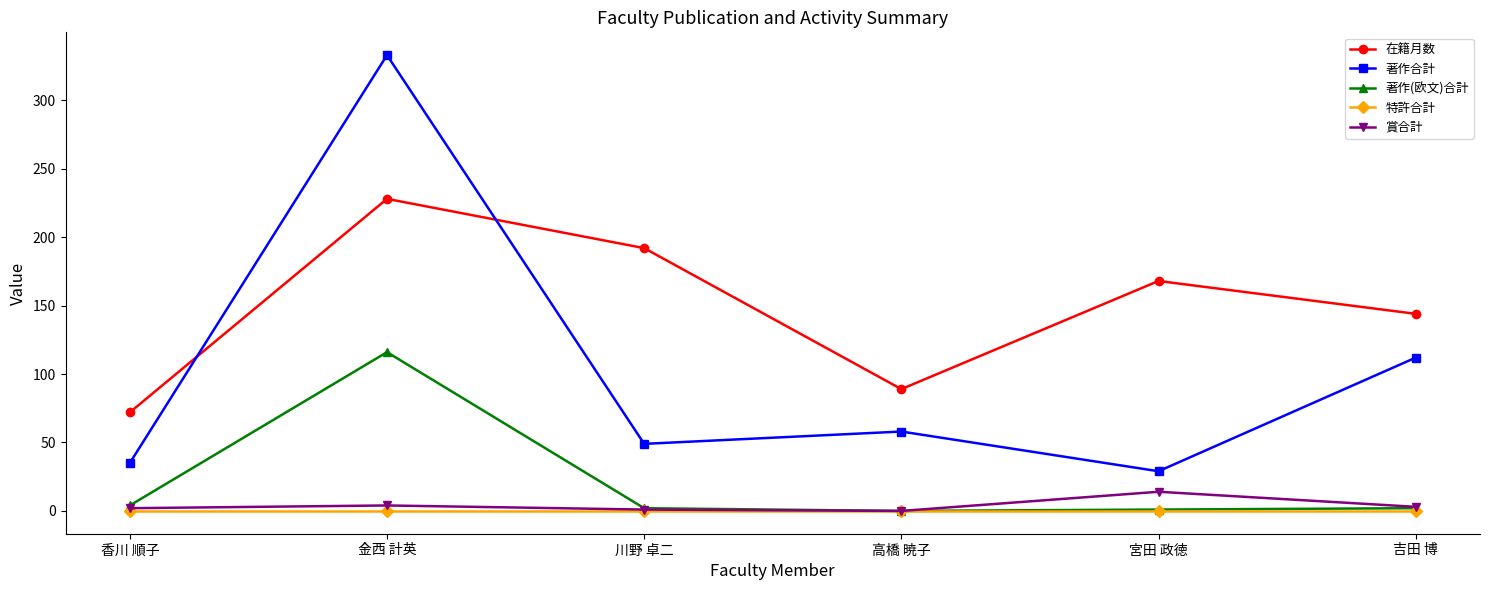

Where does the 在籍月数 series first go above 168?

金西 計英